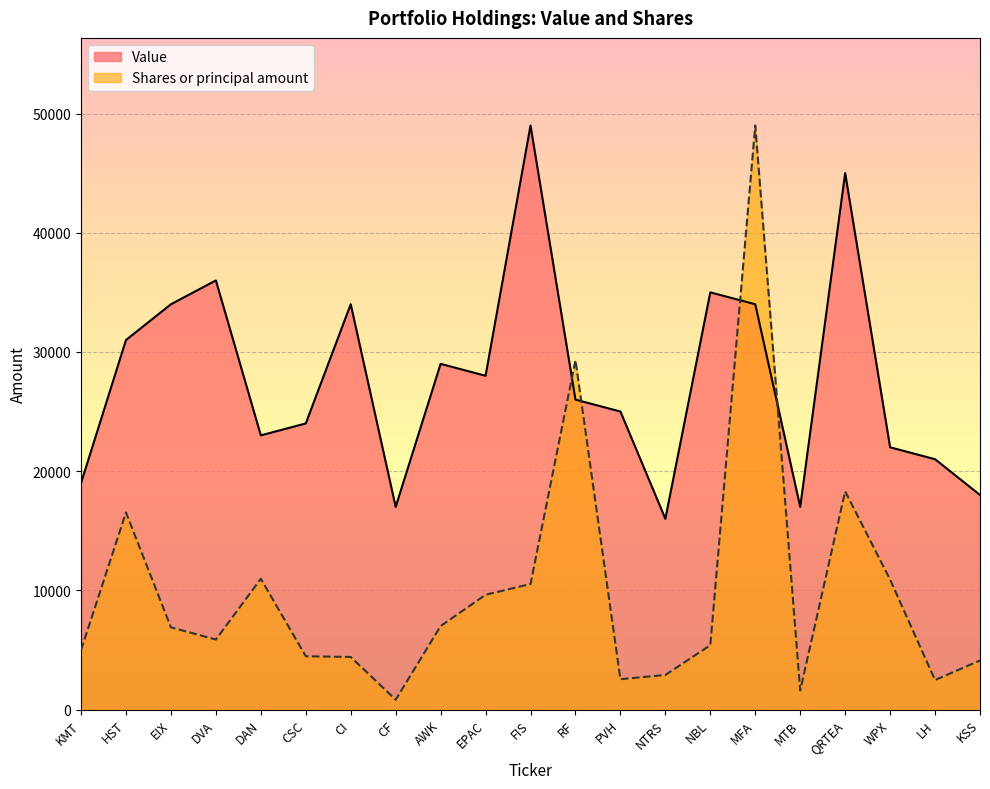

What are all the series names shown in the legend?

Value, Shares or principal amount